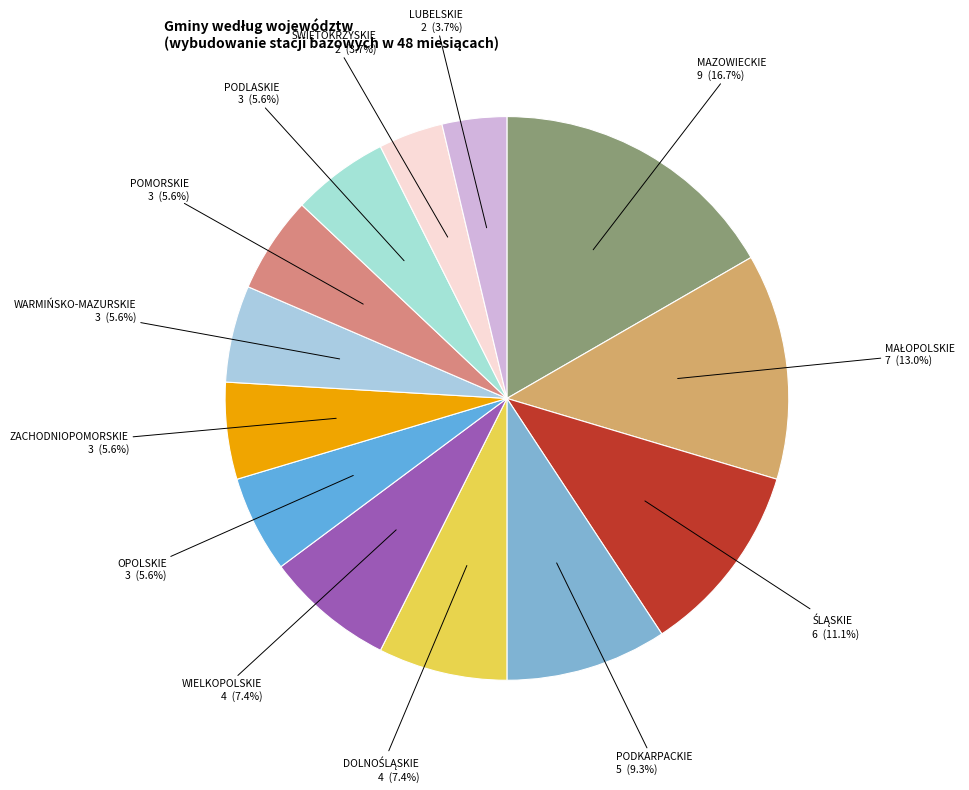

How many segments does this pie chart have?

13